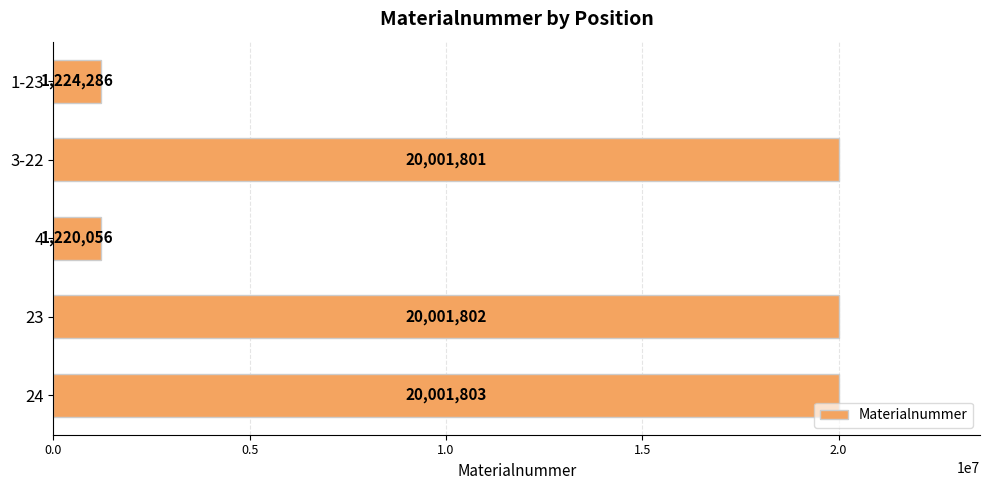

Which label corresponds to the smallest value in the chart?

4